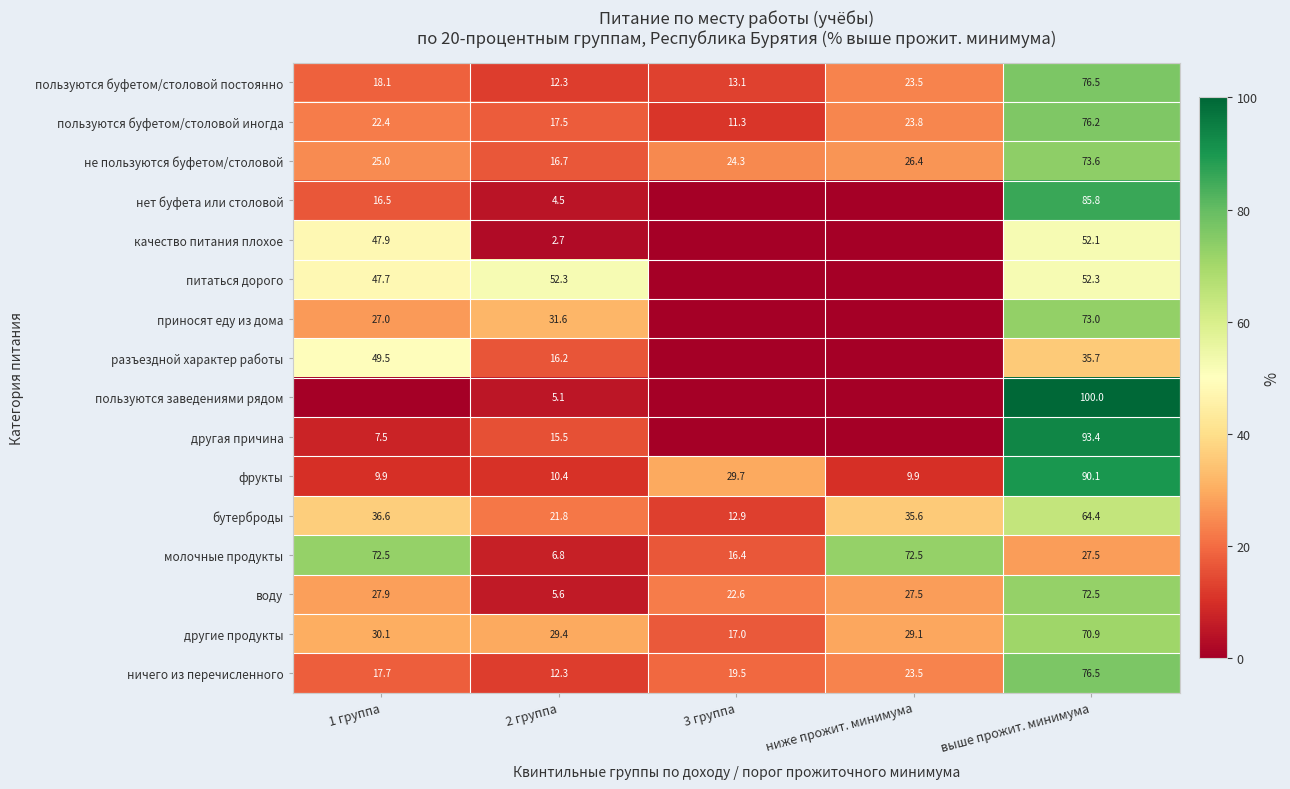

What is the total value across all series at 1 группа?

456.3